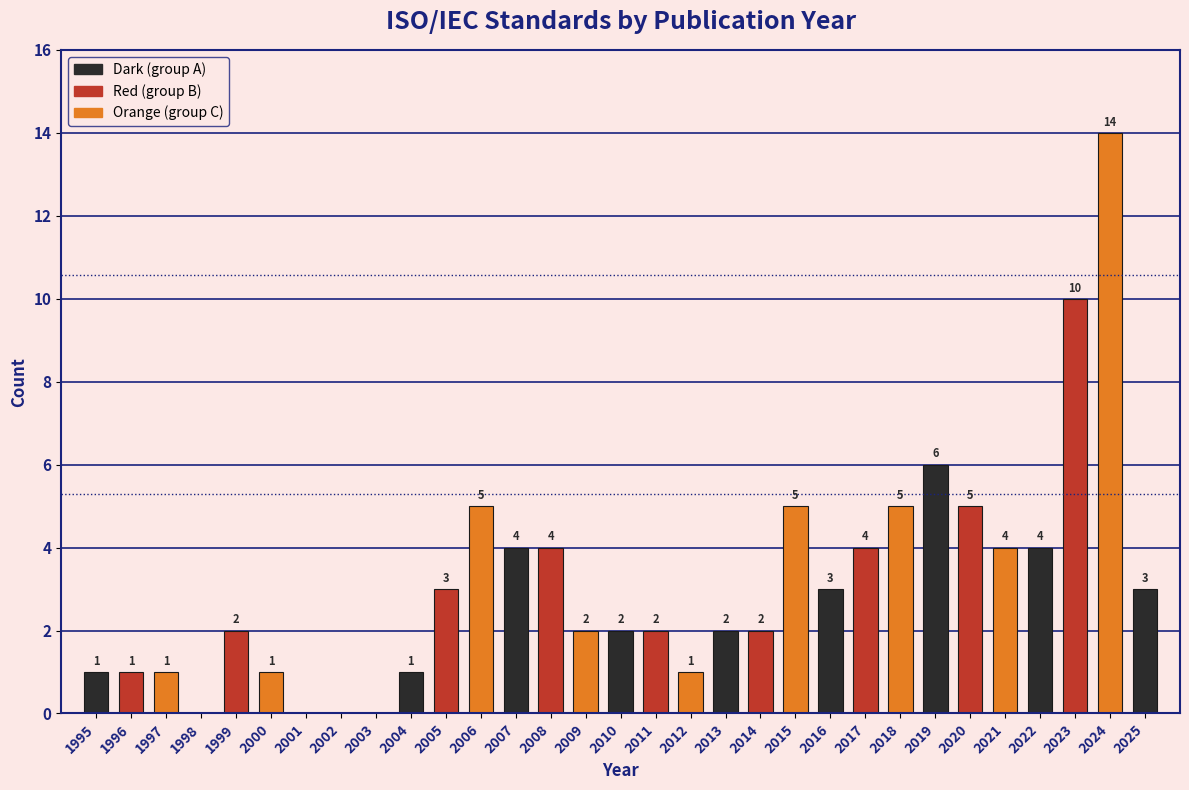

Reading left to right, list all the values displayed in this chart.

1995=1	1996=1	1997=1	1998=0	1999=2	2000=1	2001=0	2002=0	2003=0	2004=1	2005=3	2006=5	2007=4	2008=4	2009=2	2010=2	2011=2	2012=1	2013=2	2014=2	2015=5	2016=3	2017=4	2018=5	2019=6	2020=5	2021=4	2022=4	2023=10	2024=14	2025=3